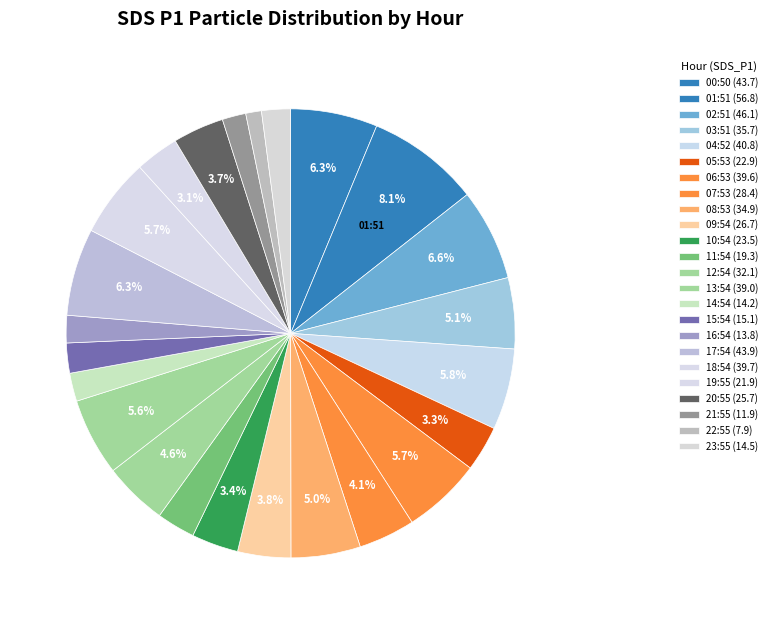

How many slices are in this pie chart?

24